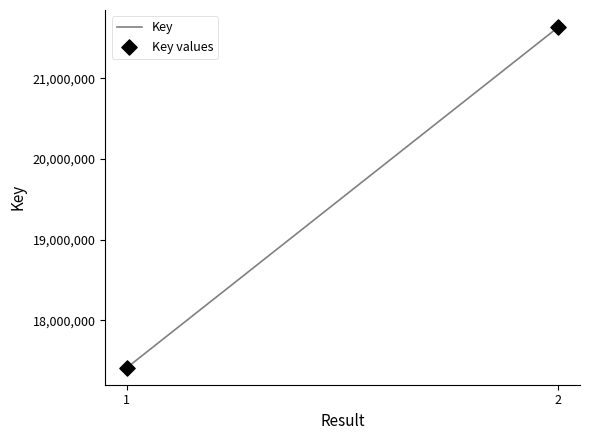

List the coordinates of all points as (Y, X) pairs, reading left to right.

(17410927, 1)  (21637030, 2)